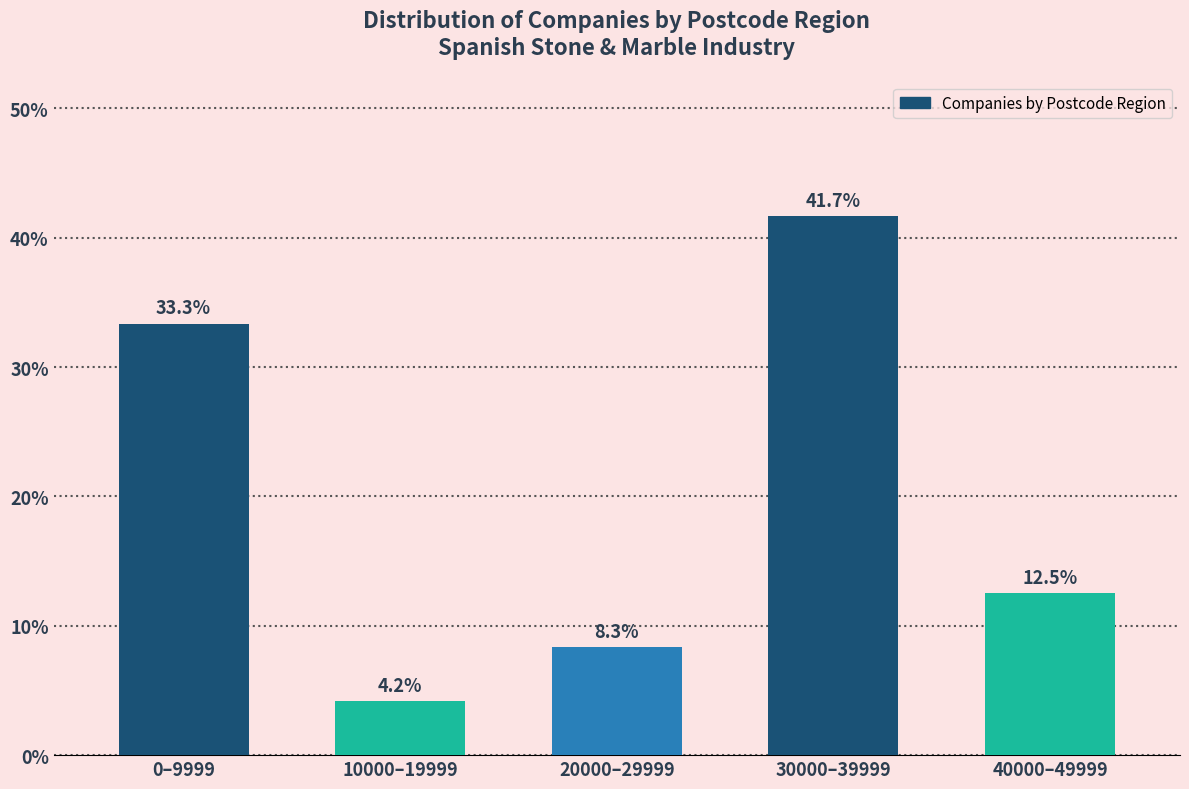

Reading left to right, transcribe all the data shown in this chart.

0–9999=33.3	10000–19999=4.2	20000–29999=8.3	30000–39999=41.7	40000–49999=12.5